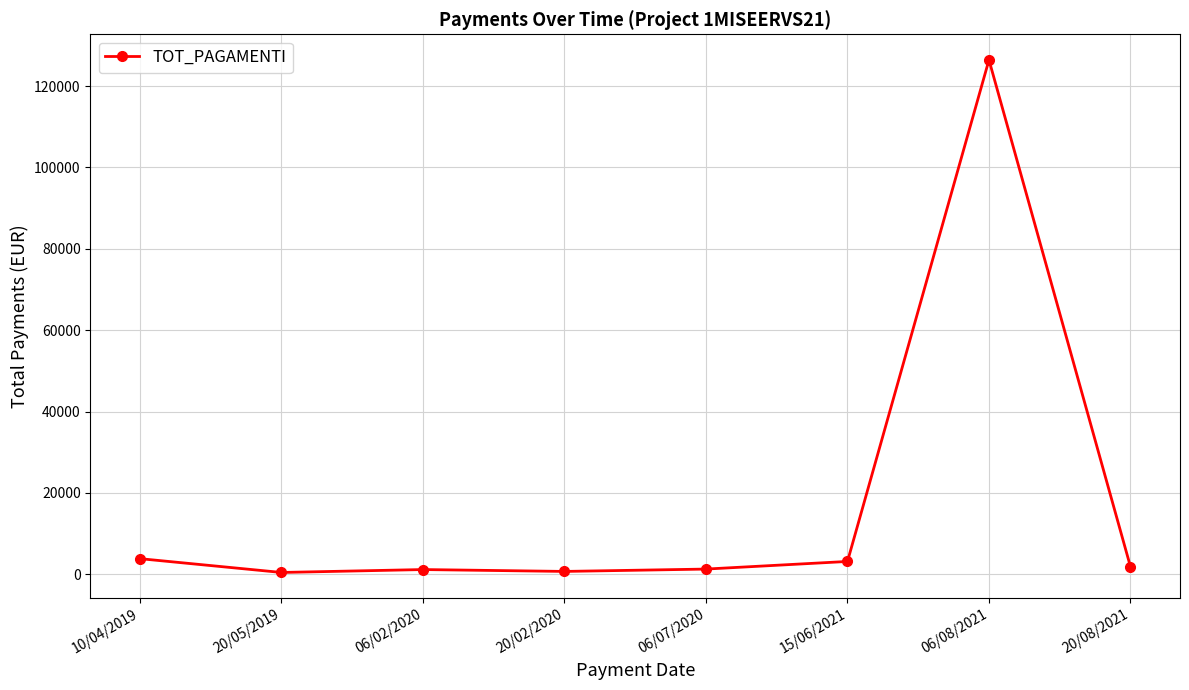

What is the label of the 2nd point from the right?

06/08/2021